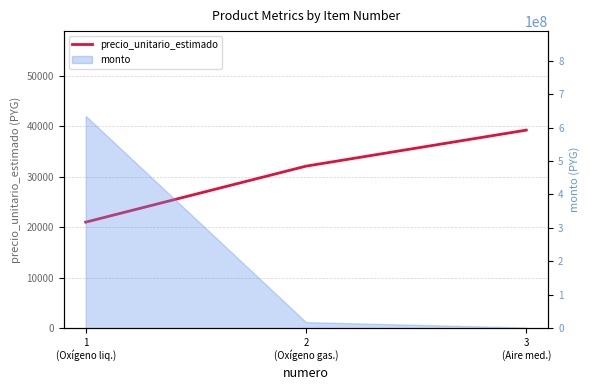

How many data points are less than 32130?

1